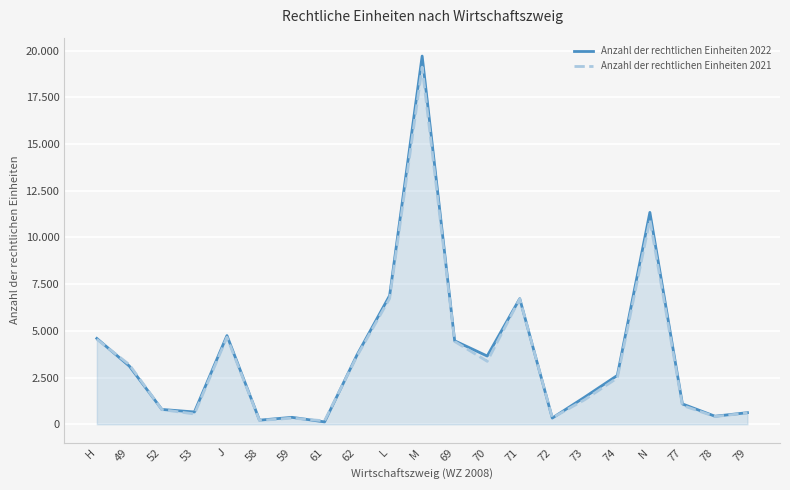

What is the sum of the Anzahl der rechtlichen Einheiten 2022 values at 74 and 58?

2832